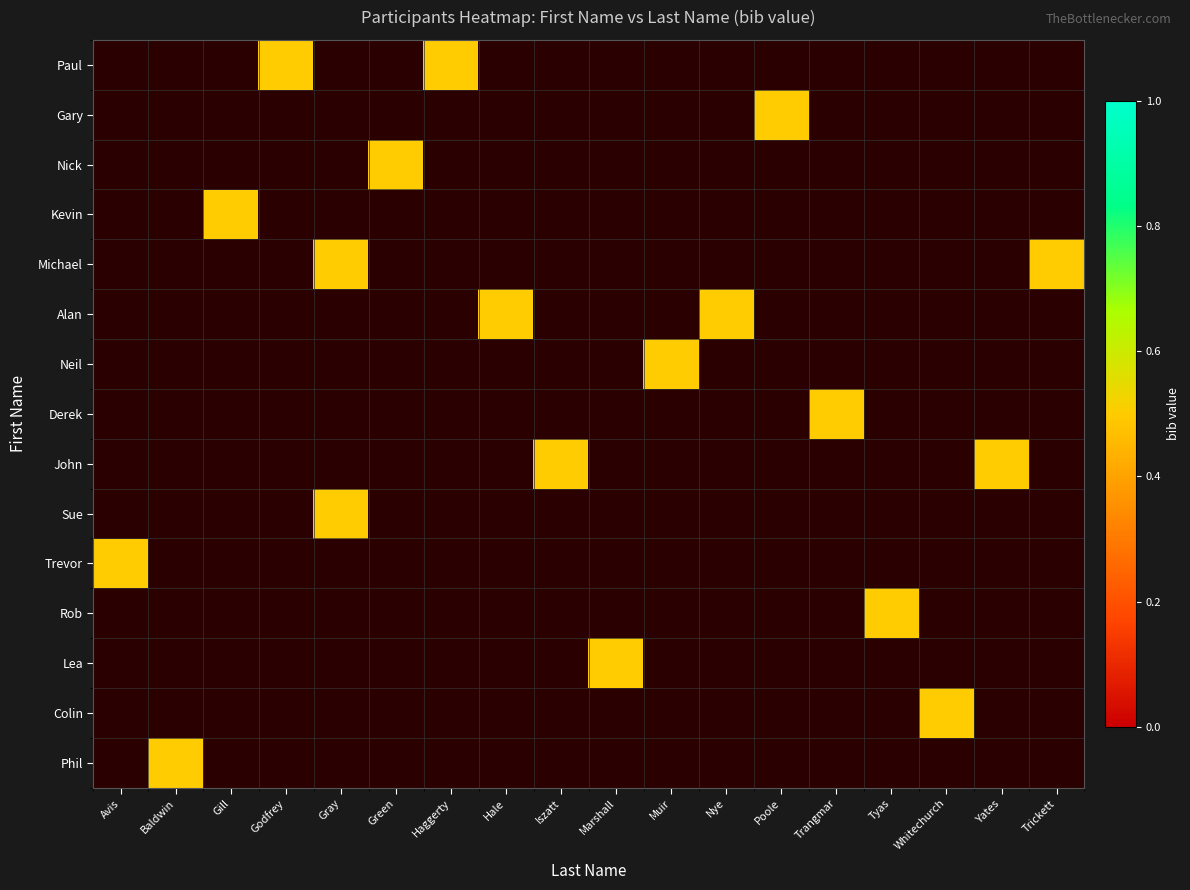

Which series has the widest spread of values?

Paul